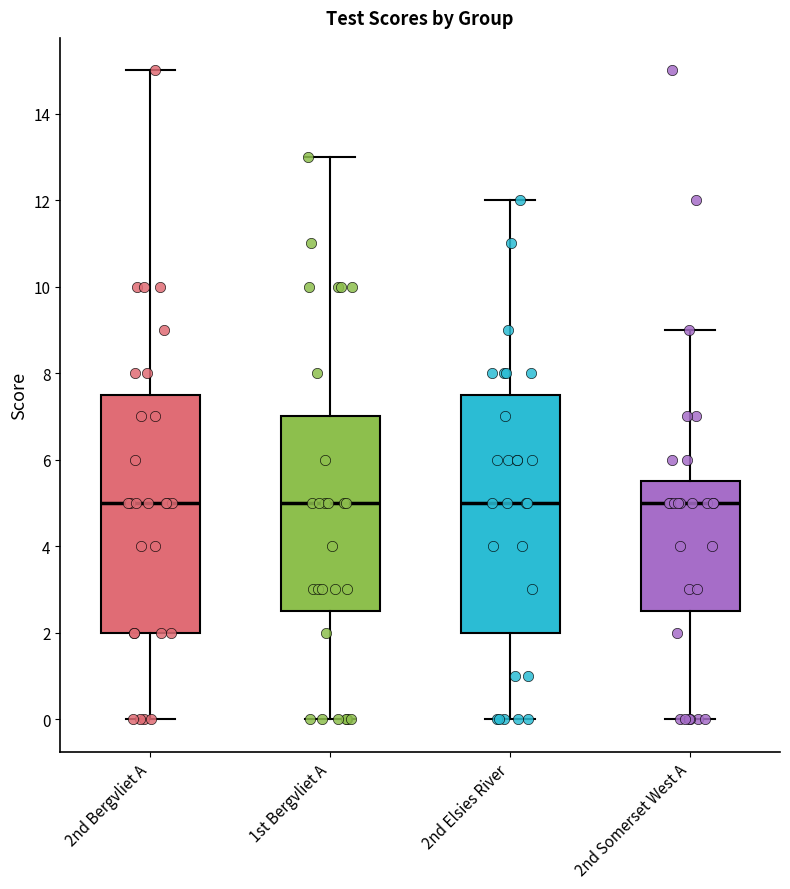

Where does the upper whisker of the box for 2nd Elsies River end on the y-axis? The values are not printed on the chart, so give them approximately, as read against the axis.

12.0